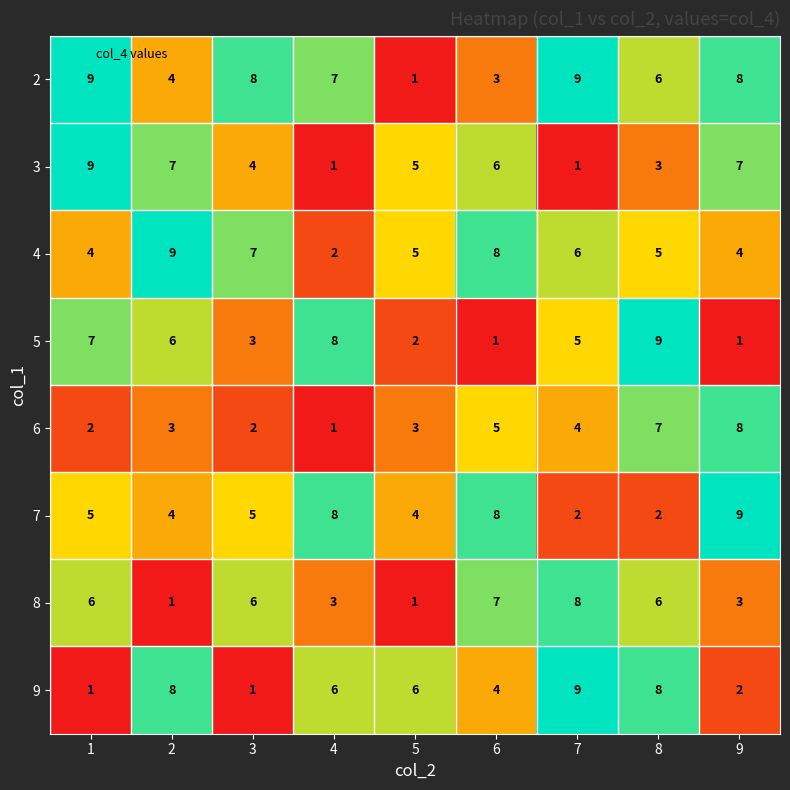

What is the average value of the 7 series?

5